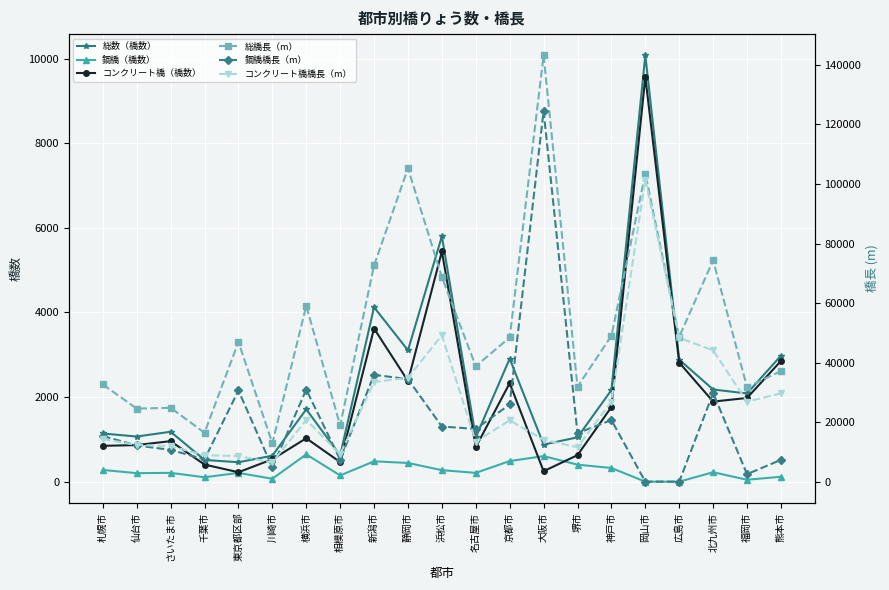

What is the difference between the 鋼橋（橋数） values at 新潟市 and 静岡市?

39